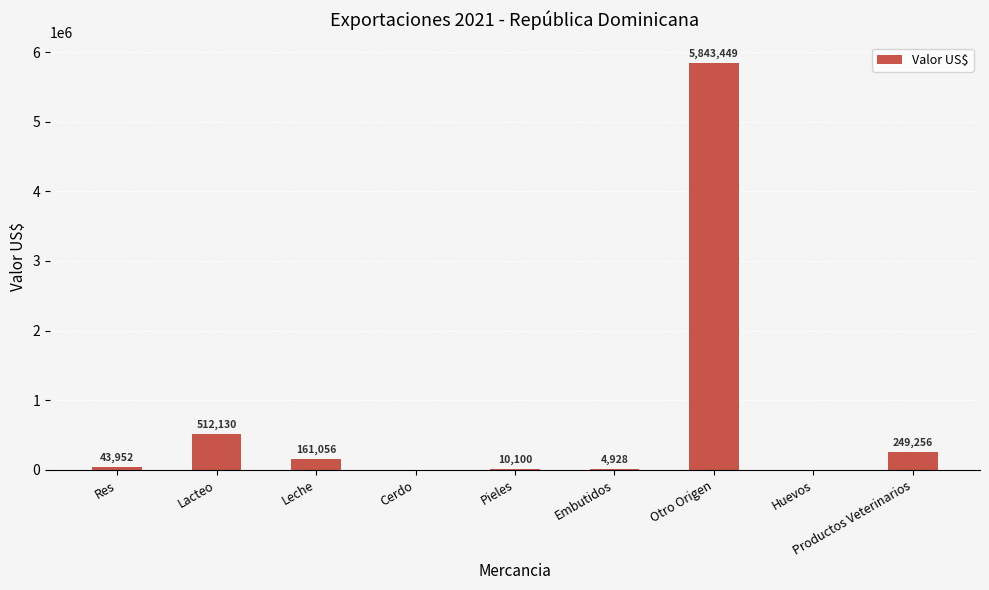

Where does the data first go above 43951?

Res